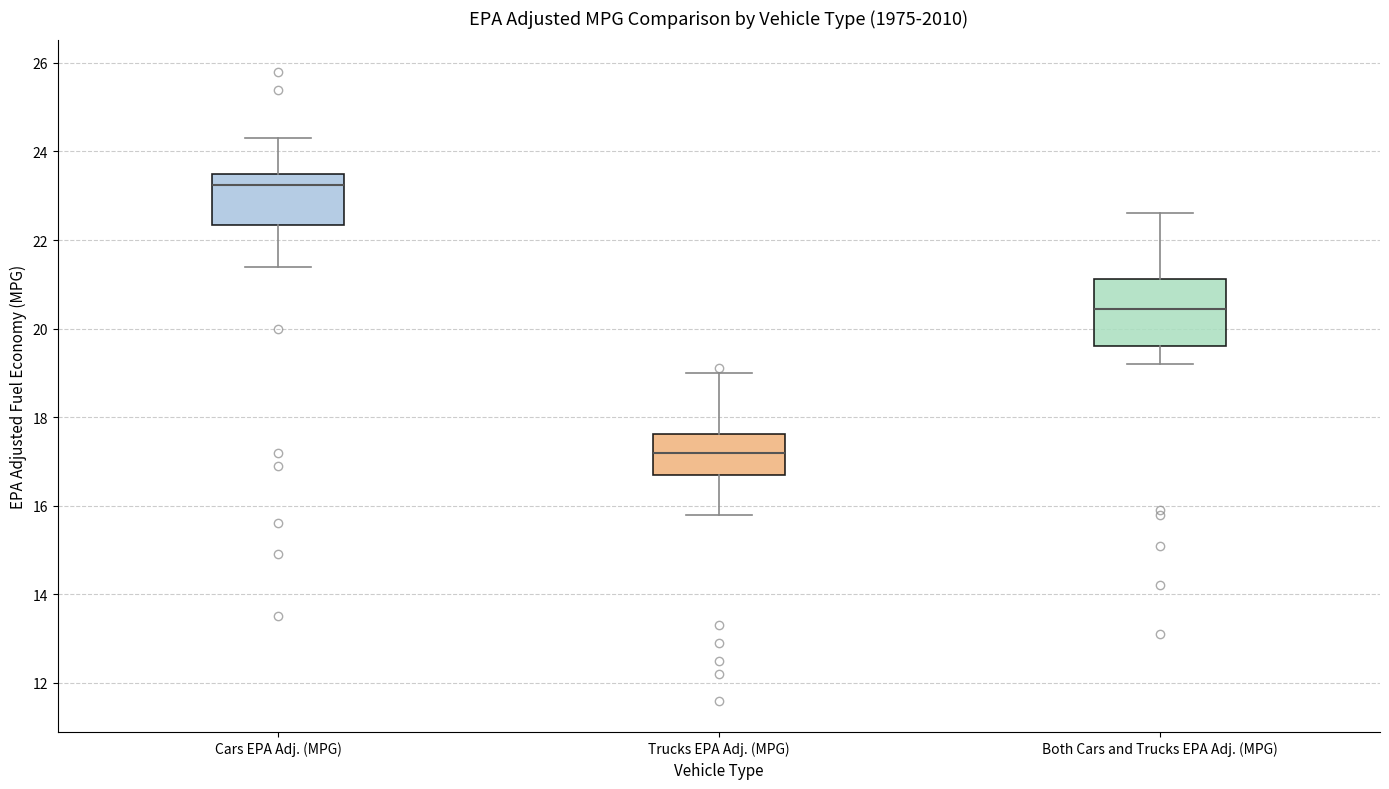

Where is the upper edge of the box for Both Cars and Trucks EPA Adj. (MPG) on the y-axis? The values are not printed on the chart, so give them approximately, as read against the axis.

21.2